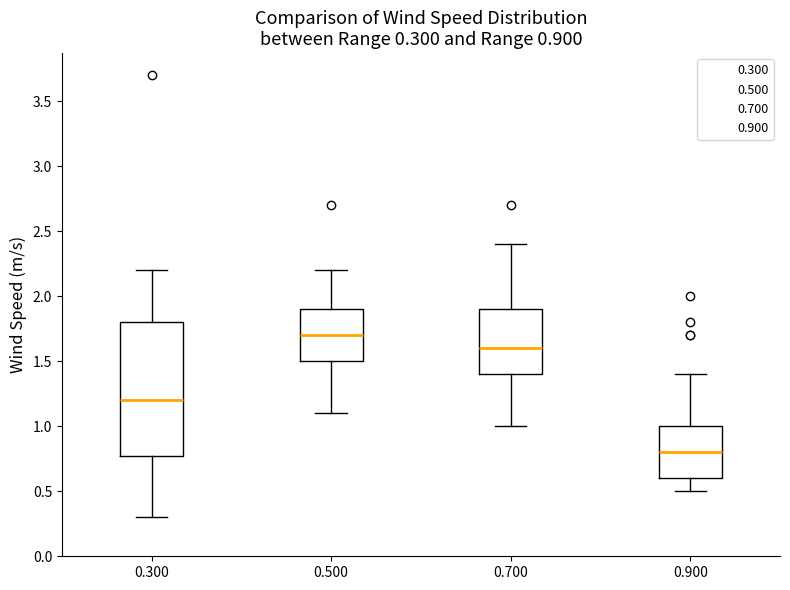

Which box's median line is the lowest?

0.900